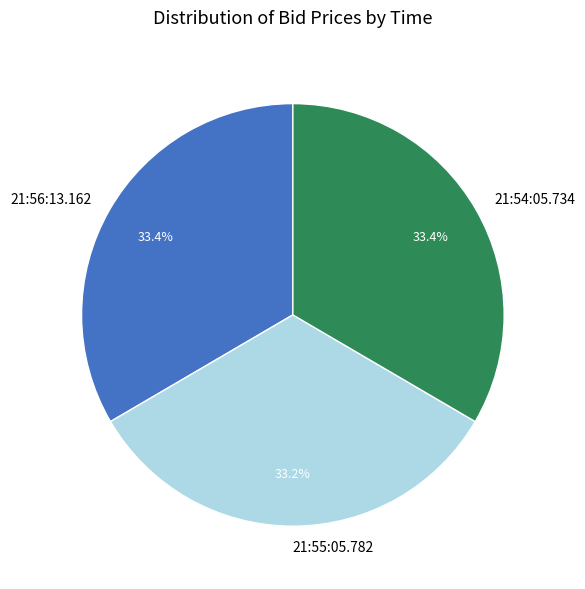

What is the ratio of the value at 21:55:05.782 to the value at 21:56:13.162?

1.0